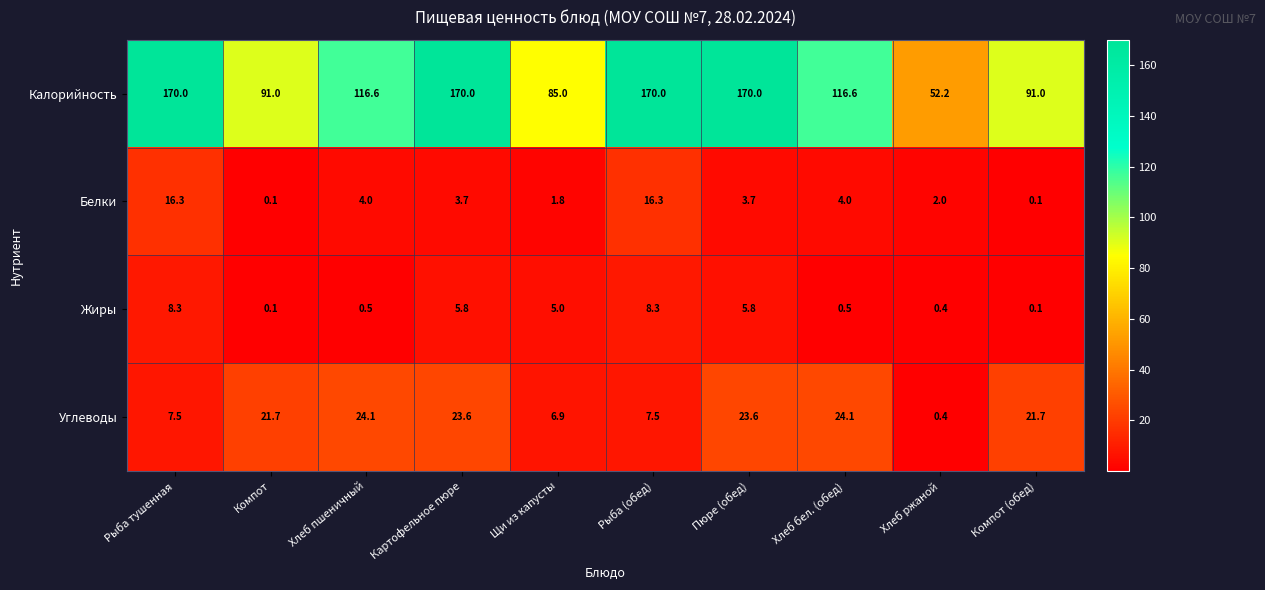

At which label does Калорийность first exceed 116?

Рыба тушенная